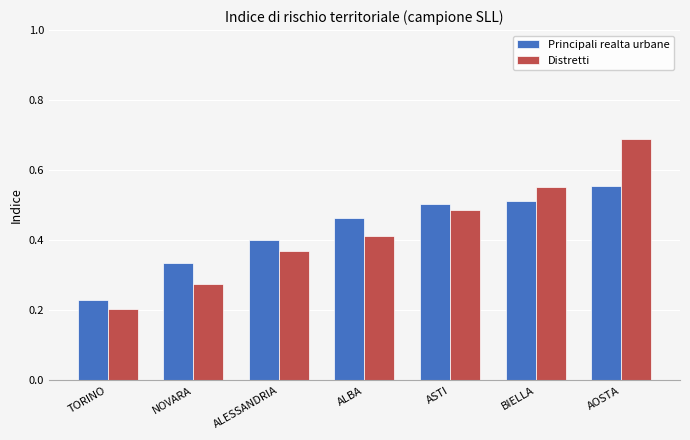

List the labels in order of Principali realta urbane value, smallest first.

TORINO, NOVARA, ALESSANDRIA, ALBA, ASTI, BIELLA, AOSTA